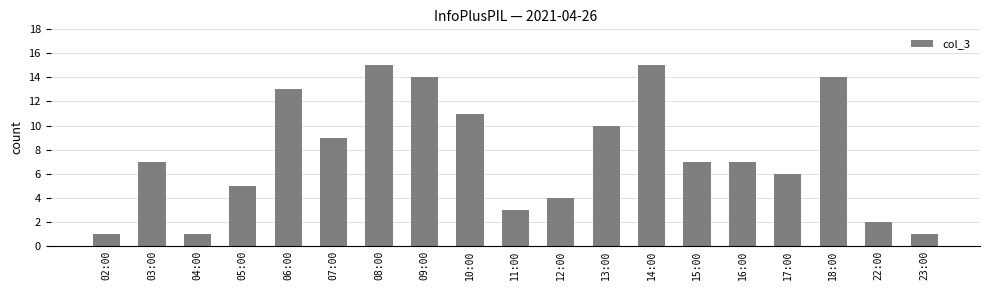

What is the difference between the second highest and minimum values?

14